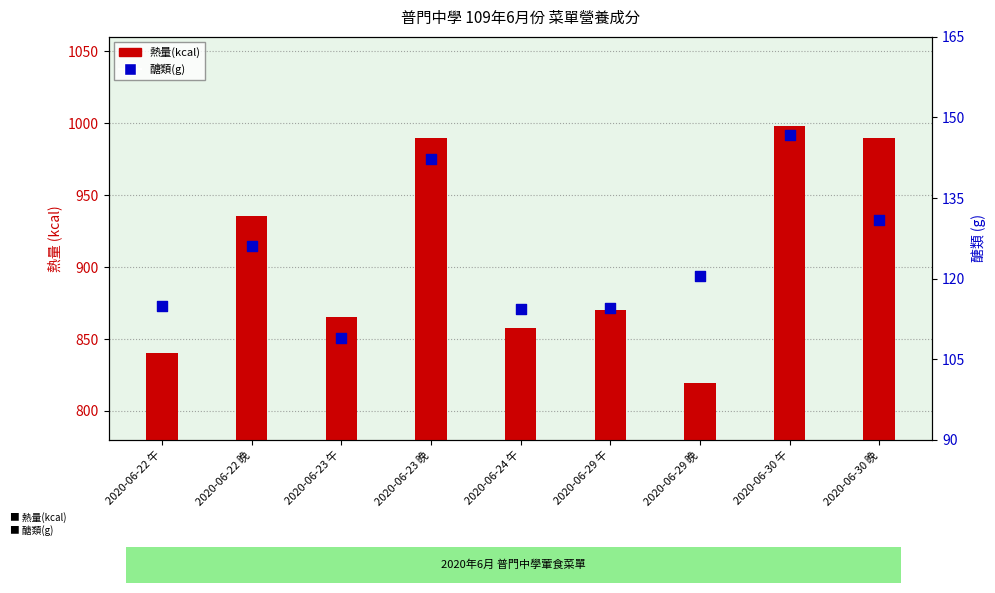

What is the total value across all series at 2020-06-23 午?

974.2